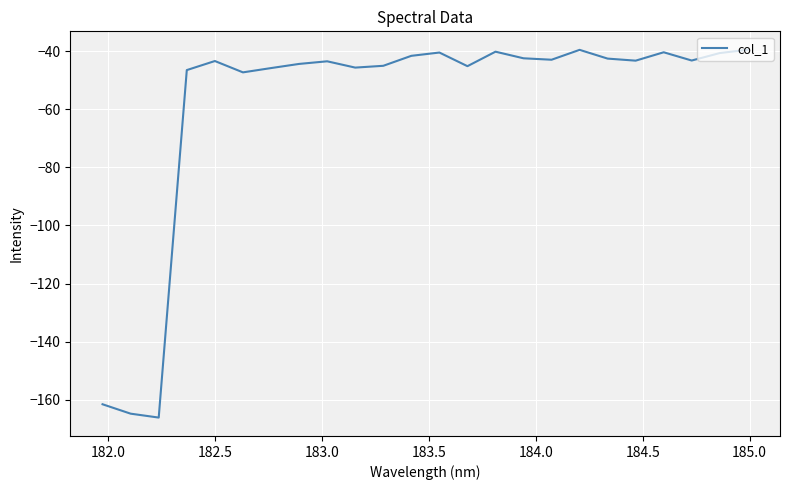

What is the maximum value shown in the chart?

-39.5